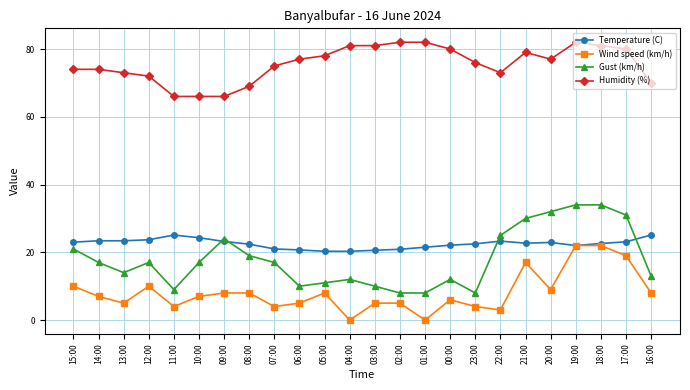

What is the label of the 22nd point from the right?

13:00